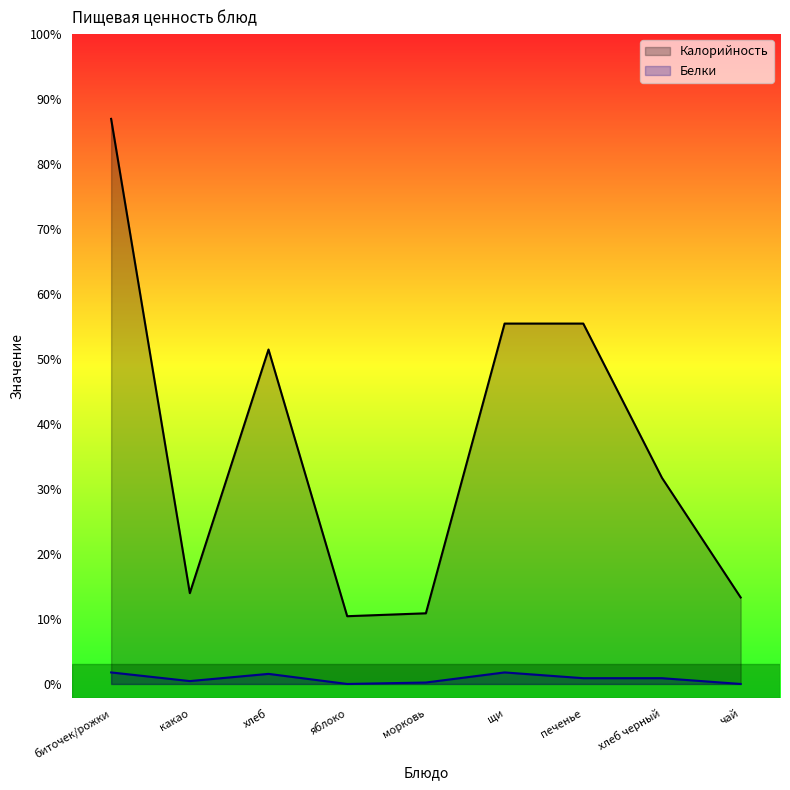

How many series are shown in this chart?

2